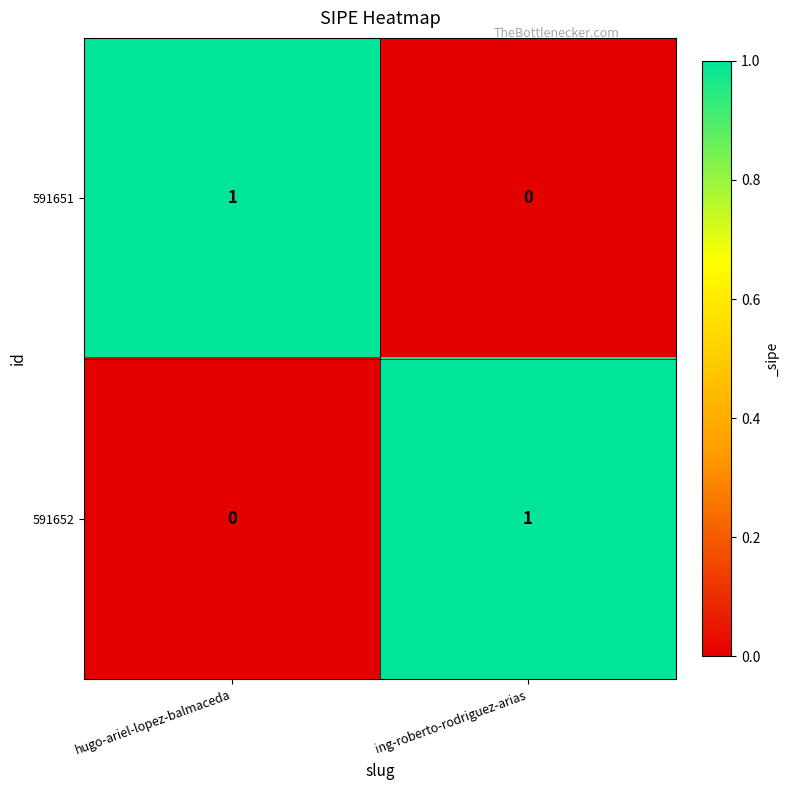

At ing-roberto-rodriguez-arias, list the series in order from largest to smallest.

591652, 591651